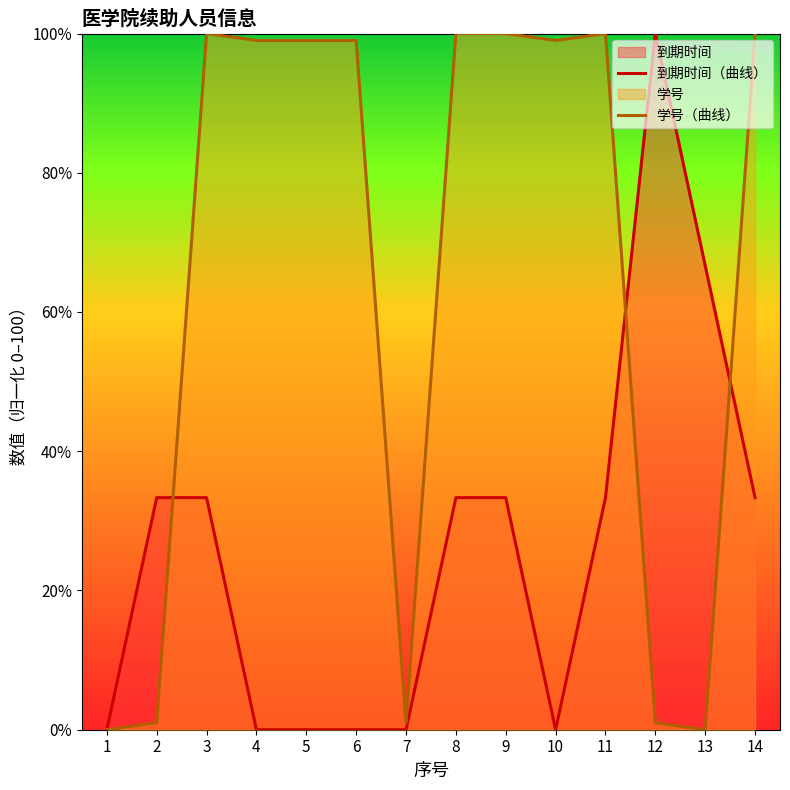

Which series has the largest total across all categories?

学号（曲线）